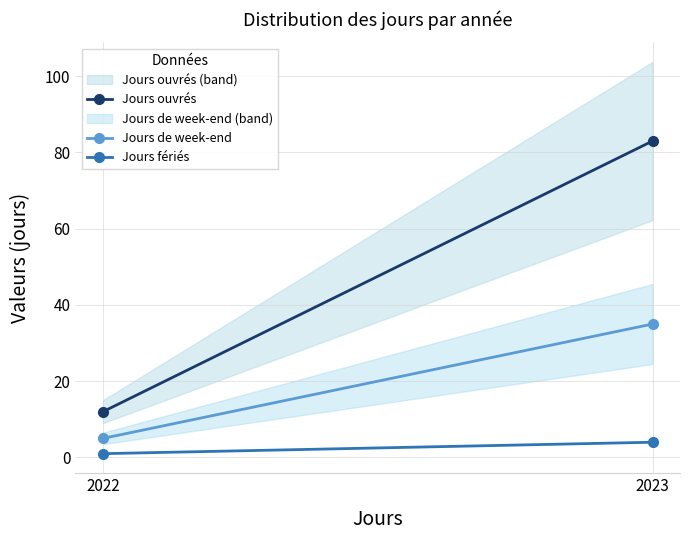

How many lines are shown in the chart?

3